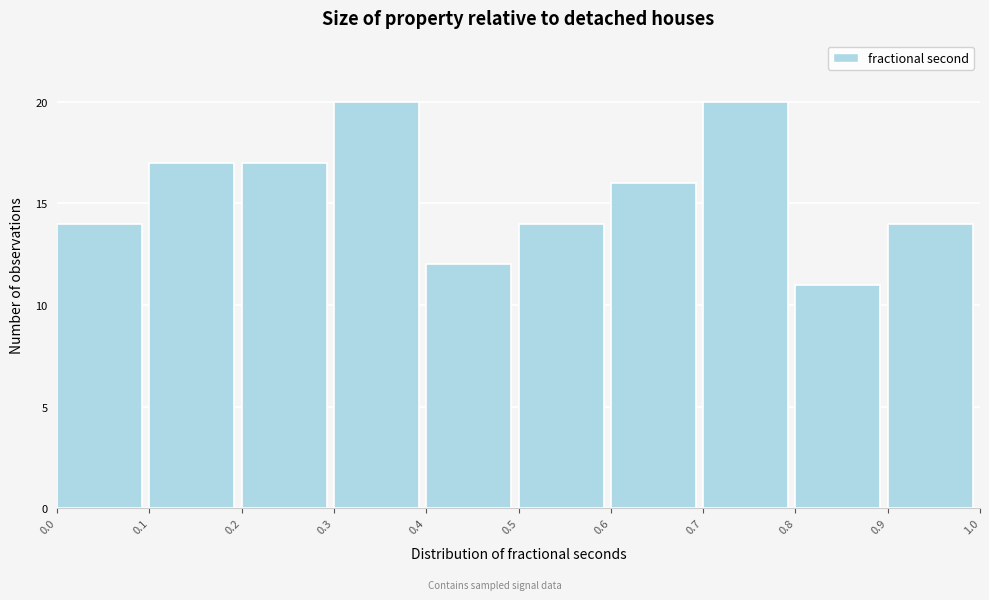

Reading left to right, transcribe this chart: for each bar, give the range it covers on the x-axis and its height. The values are not printed on the chart, so give them approximately, as read against the axis.

0.0 to 0.1: 14
0.1 to 0.2: 17
0.2 to 0.3: 17
0.3 to 0.4: 20
0.4 to 0.5: 12
0.5 to 0.6: 14
0.6 to 0.7: 16
0.7 to 0.8: 20
0.8 to 0.9: 11
0.9 to 1.0: 14